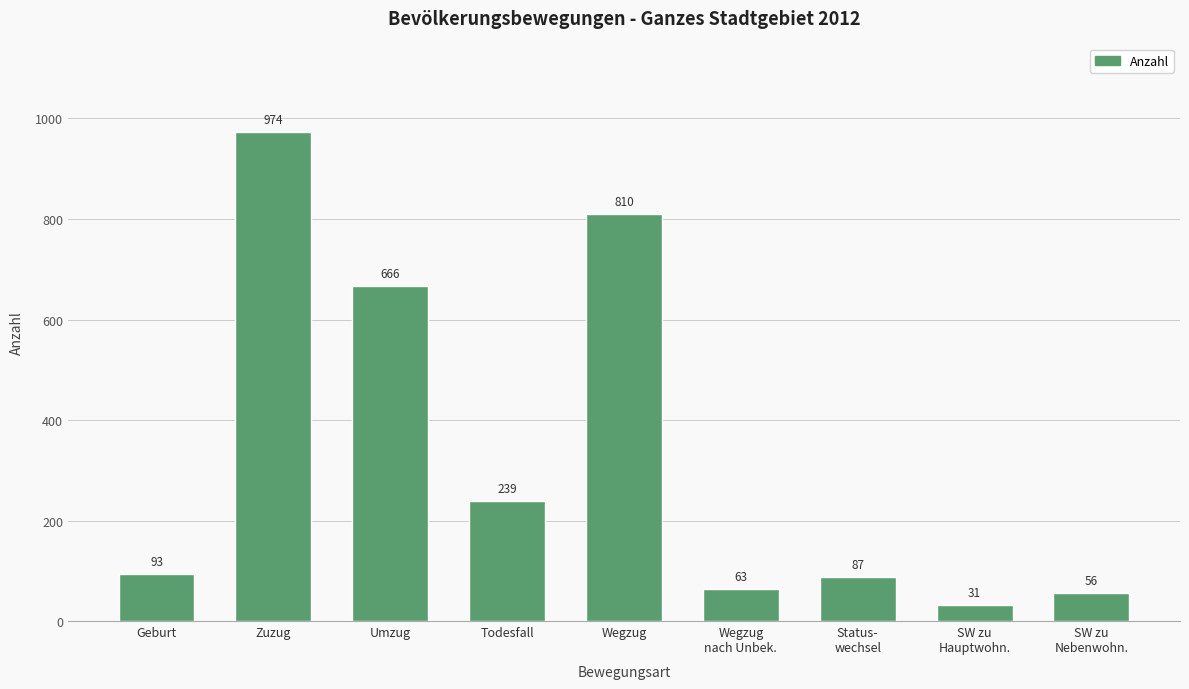

Rank the categories by value from highest to lowest.

Zuzug, Wegzug, Umzug, Todesfall, Geburt, Status-
wechsel, Wegzug
nach Unbek., SW zu
Nebenwohn., SW zu
Hauptwohn.